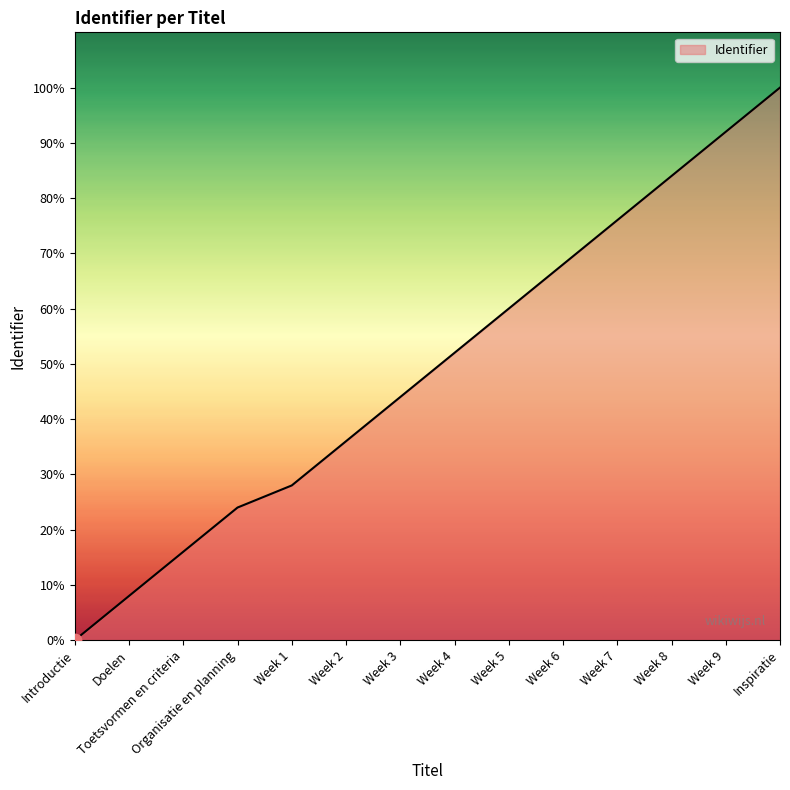

Between Week 6 and Week 2, which is larger?

Week 6